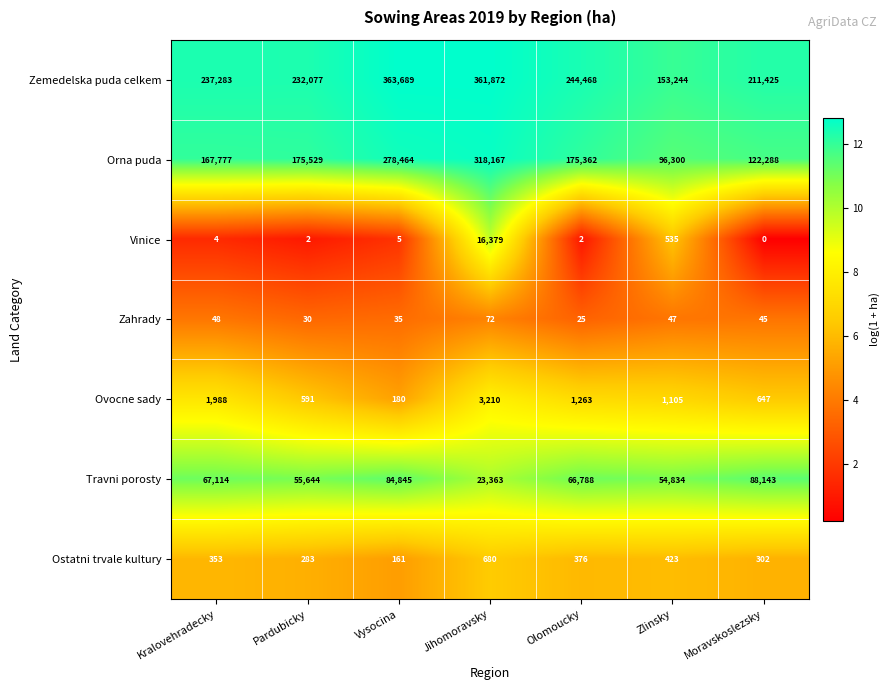

Which series changed the most between Kralovehradecky and Zlinsky?

Zemedelska puda celkem